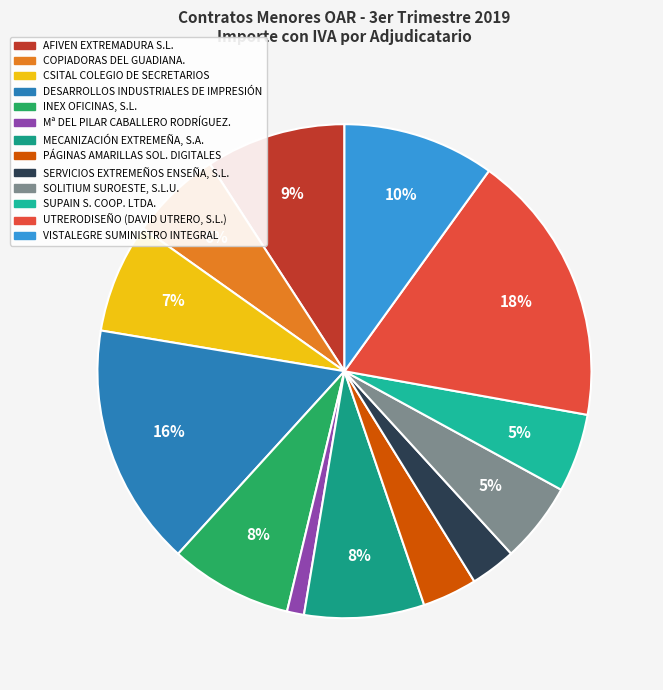

How many segments does this pie chart have?

13